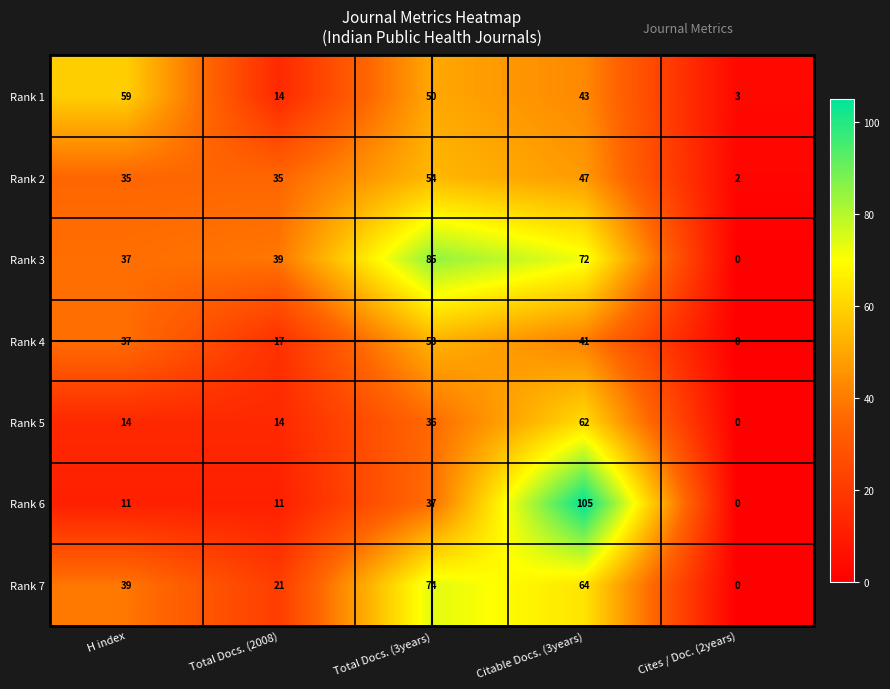

Is the value of Rank 1 at Cites / Doc. (2years) greater than the value of Rank 6 at Total Docs. (2008)?

No